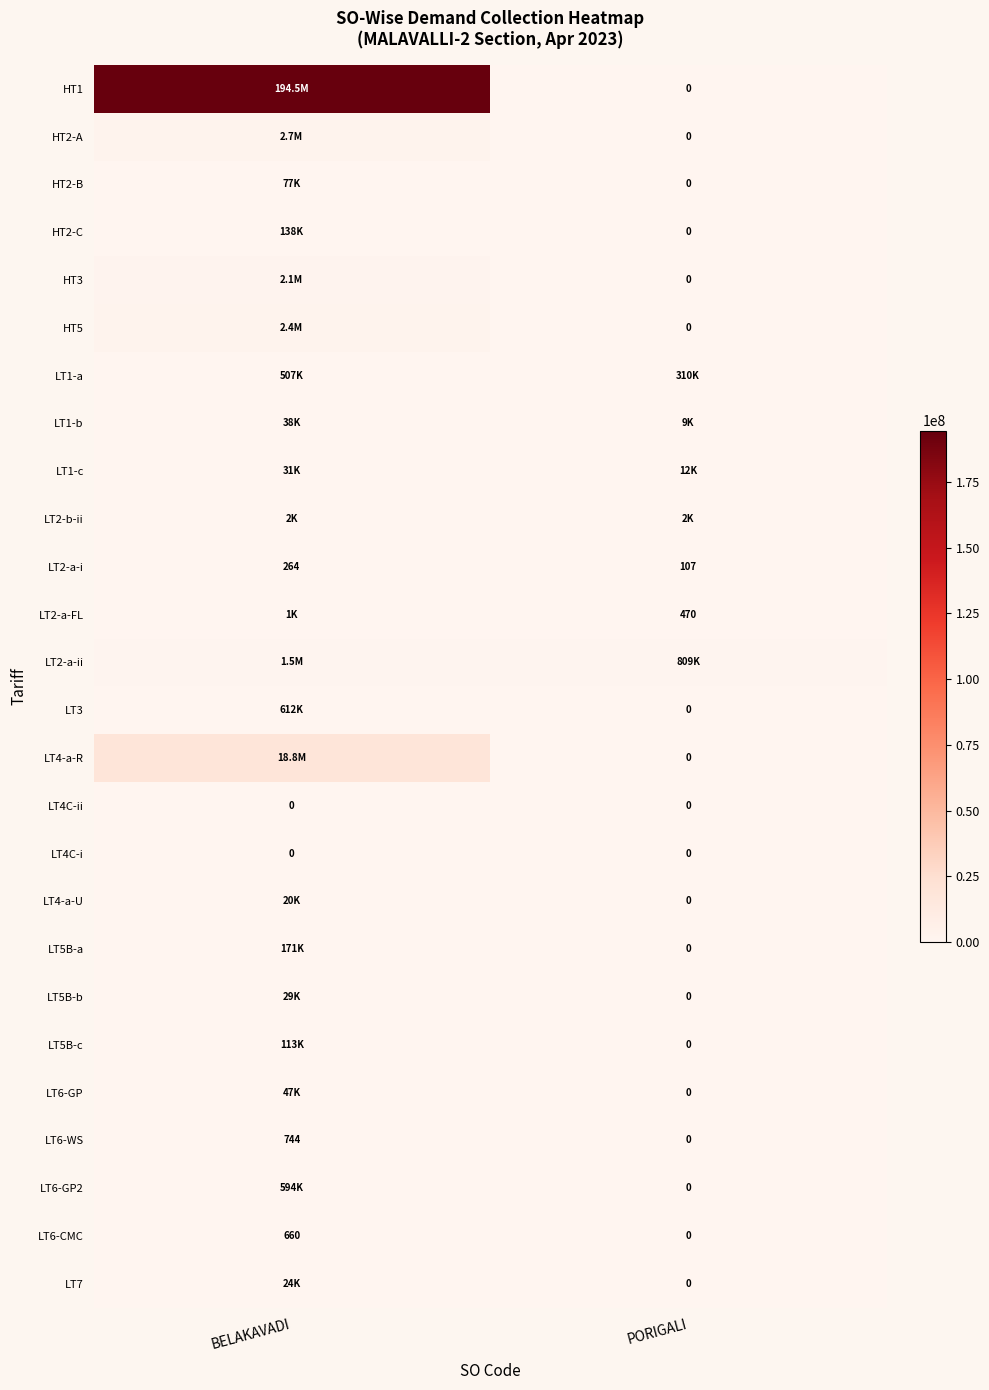

Is the value of LT1-c at BELAKAVADI greater than the value of LT7 at PORIGALI?

Yes